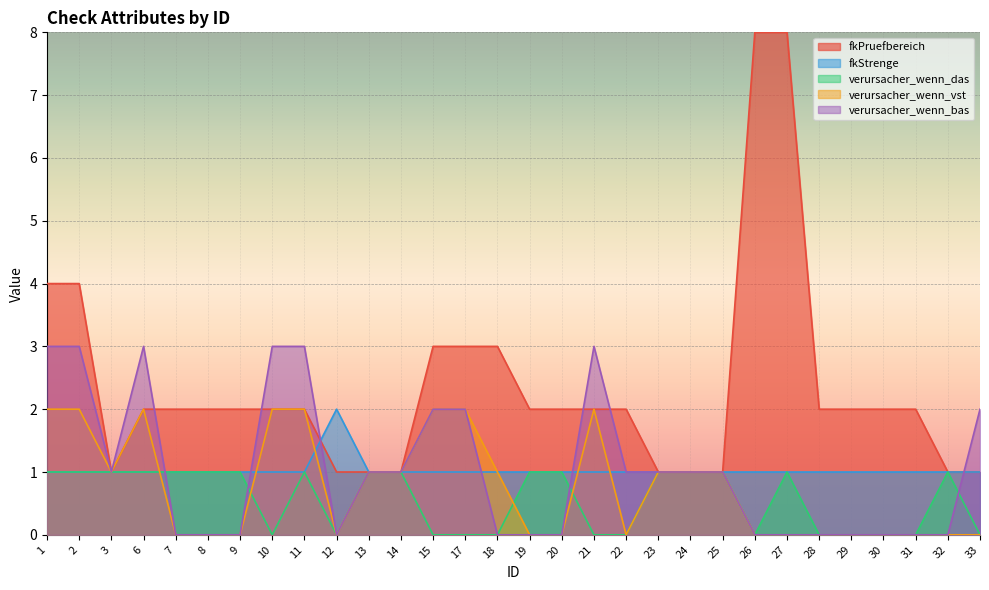

True or false: verursacher_wenn_bas has a value of 1 at 24.

True